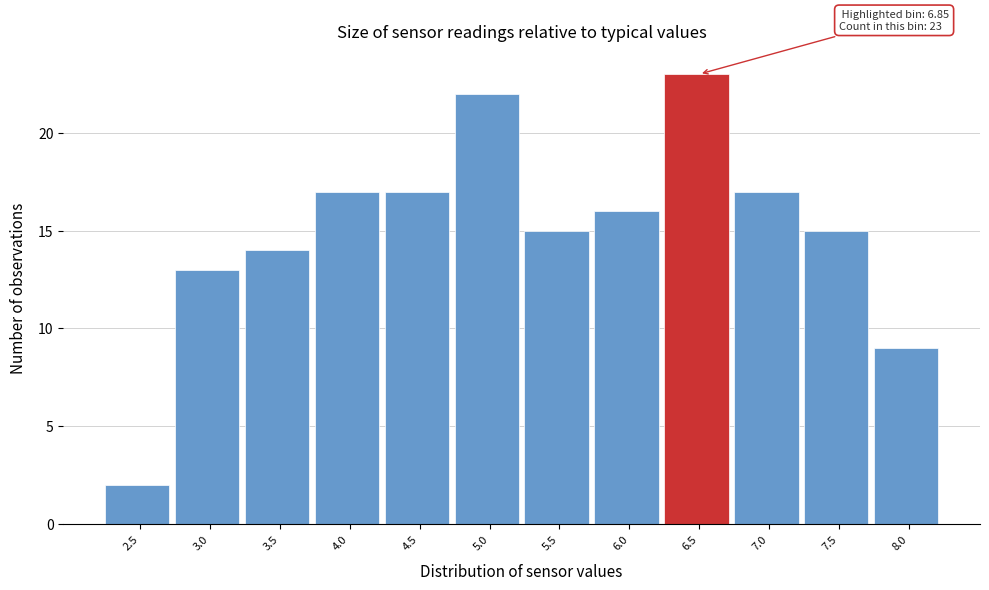

Reading right to left, what are all the values shown in this chart?

8.0=9	7.5=15	7.0=17	6.5=23	6.0=16	5.5=15	5.0=22	4.5=17	4.0=17	3.5=14	3.0=13	2.5=2